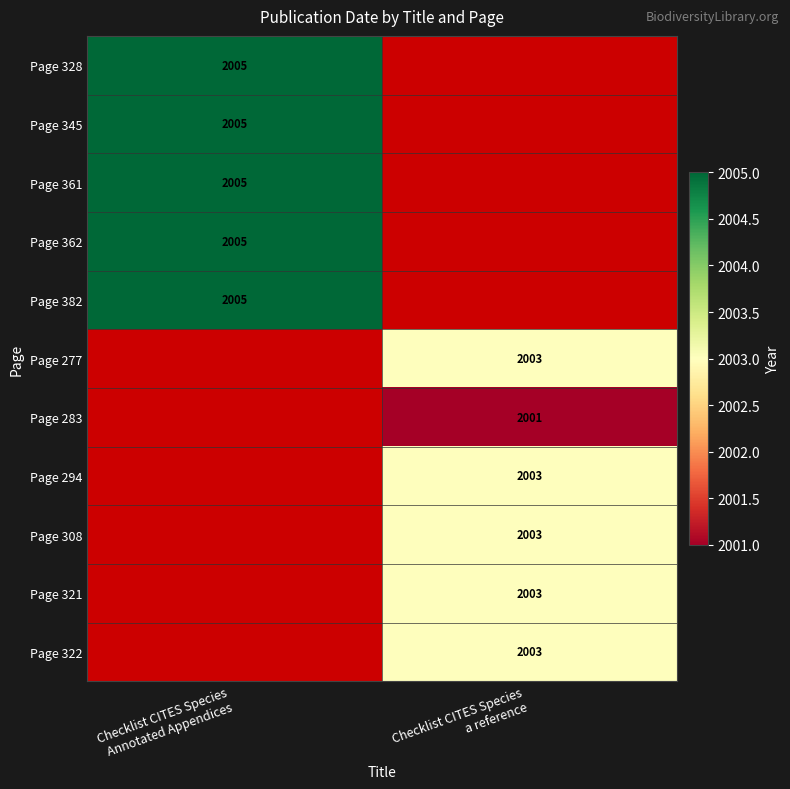

How many categories are shown in the chart?

2